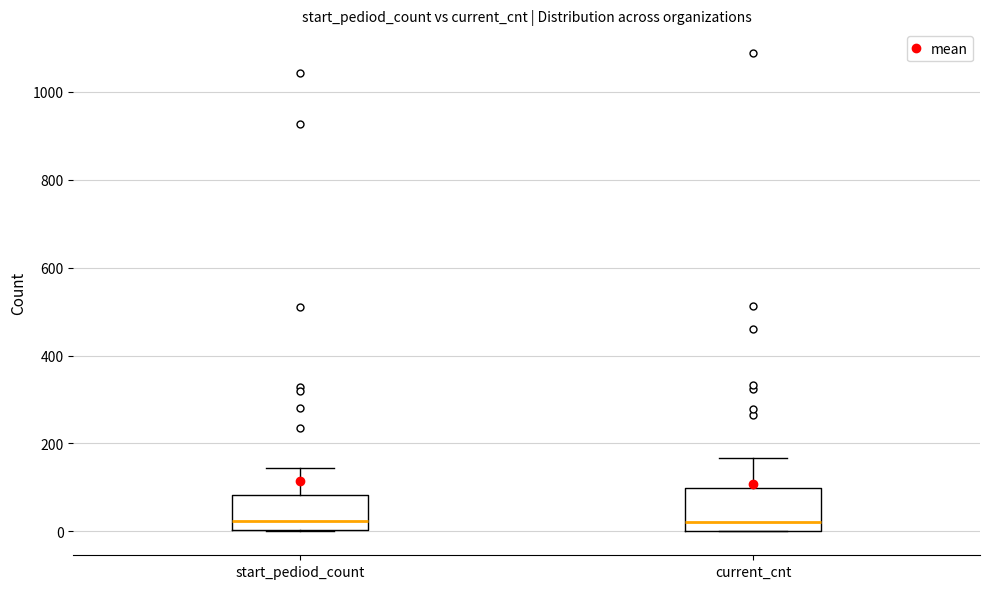

Reading left to right, read every box against the y-axis: the position of its median line, the range the box covers, and the ends of its whiskers. The values are not printed on the chart, so give them approximately, as read against the axis.

start_pediod_count: median 20, box 0 to 80, whiskers 0 to 140
current_cnt: median 20, box 0 to 100, whiskers 0 to 160